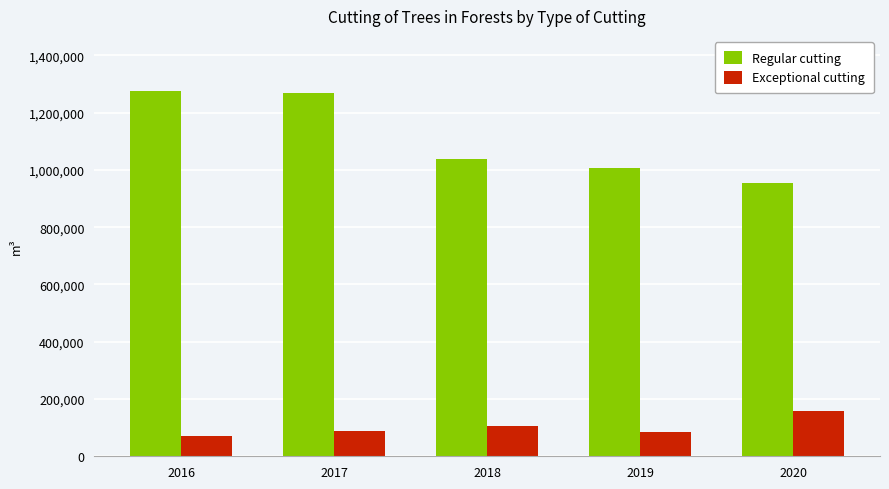

How many values in the Regular cutting series are below 1039316?

2